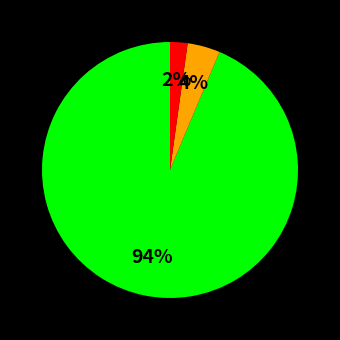

To the nearest percent, what is the average slice percentage?

33%